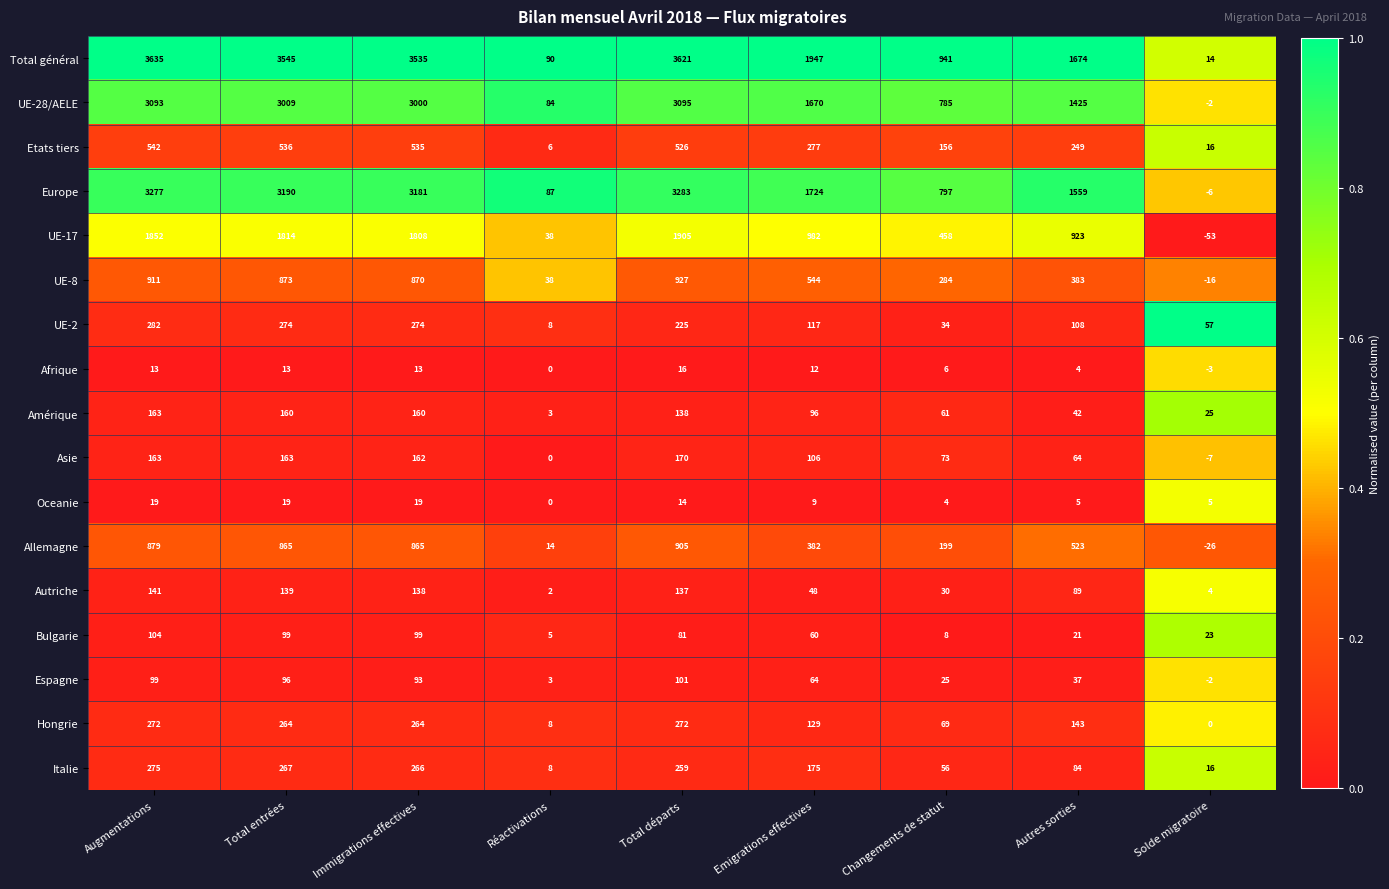

What is the spread (max minus min) of values at Augmentations?

3622